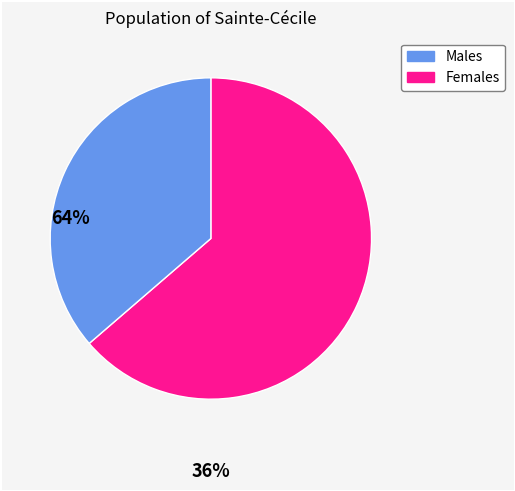

Is there a majority slice in this chart?

Yes